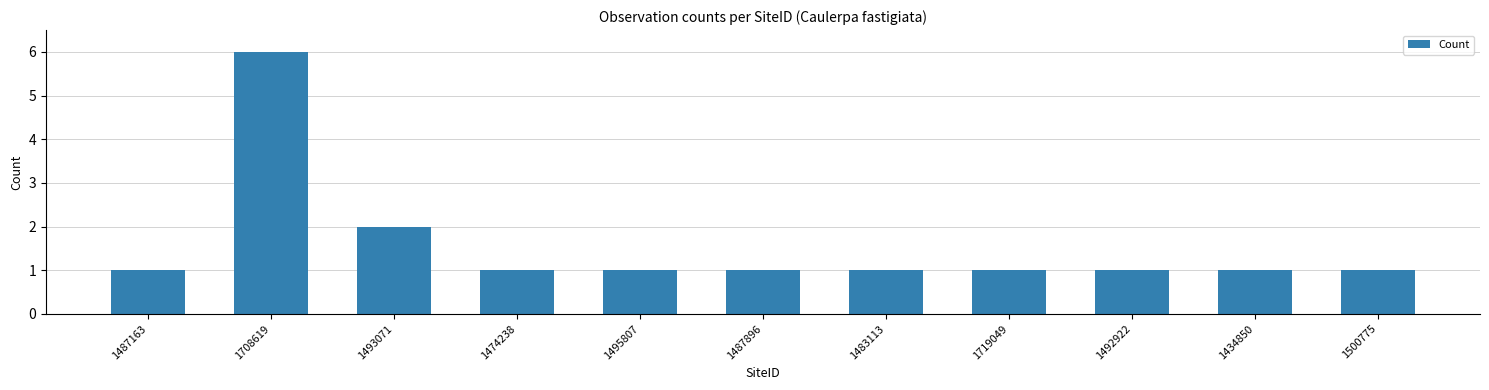

What is the value of the 1st bar from the left?

1